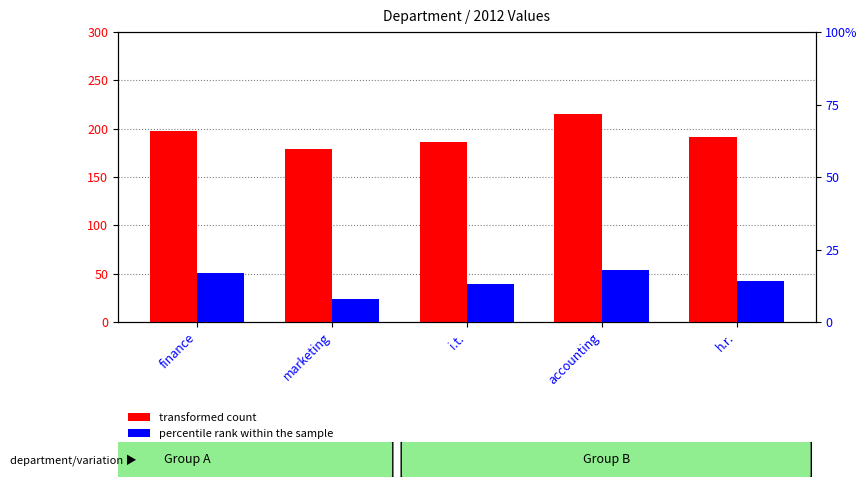

Reading left to right, list all the values displayed in this chart.

transformed count: finance=198	marketing=179	i.t.=186	accounting=215	h.r.=191
percentile rank within the sample: finance=17	marketing=8	i.t.=13	accounting=18	h.r.=14